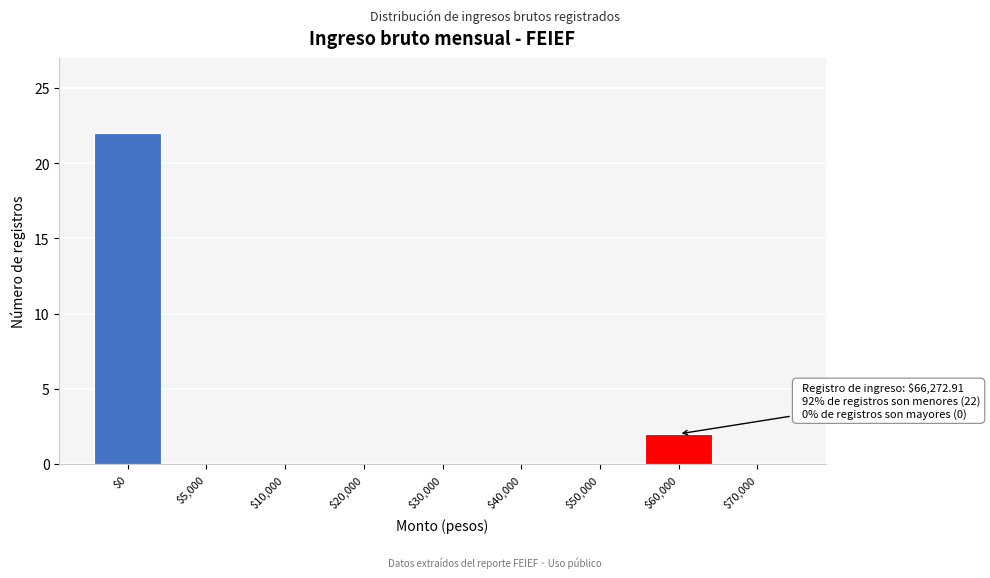

What is the greatest value displayed?

22